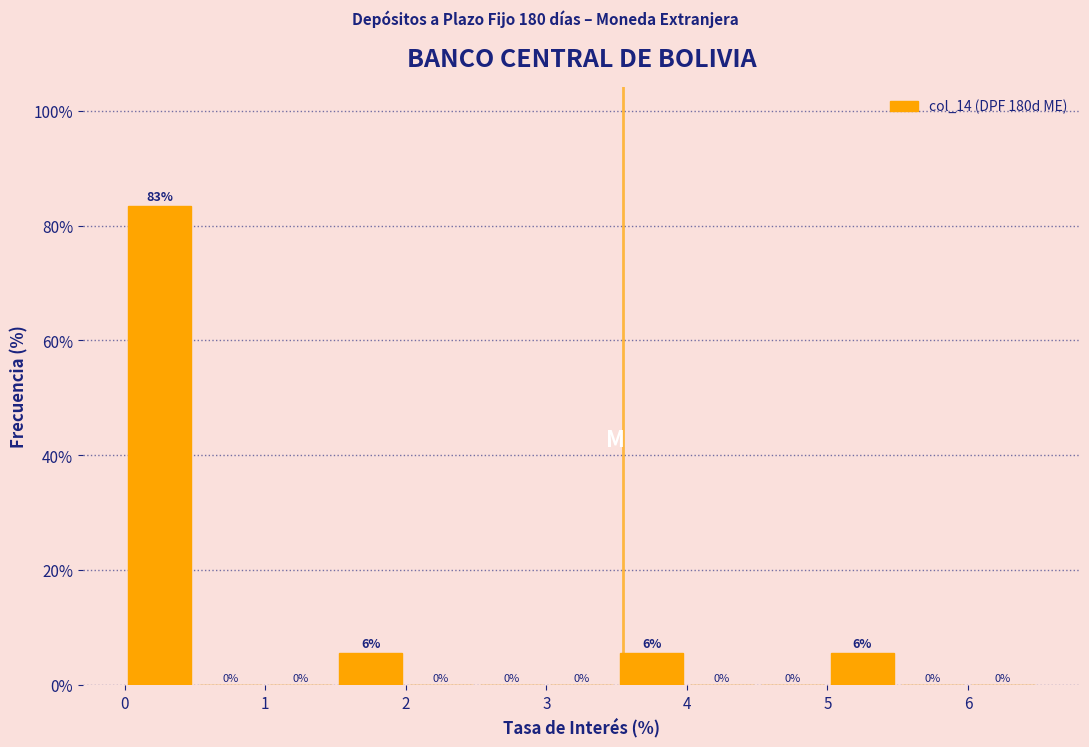

Which range on the x-axis has the tallest bar?

0.0 to 0.5